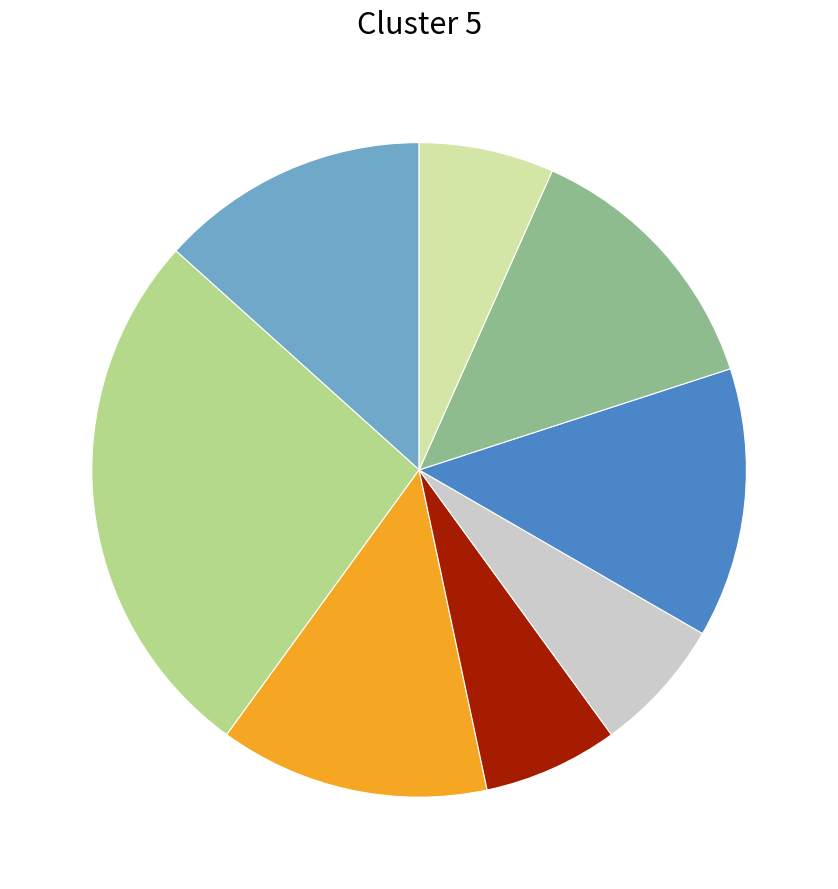

Is there a majority slice in this chart?

No